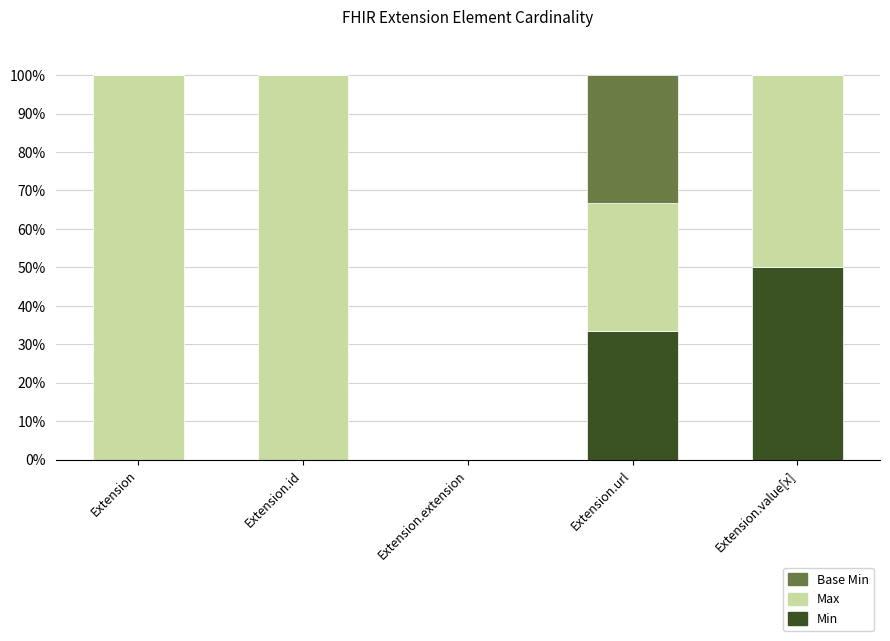

At which label does Min reach its peak?

Extension.value[x]